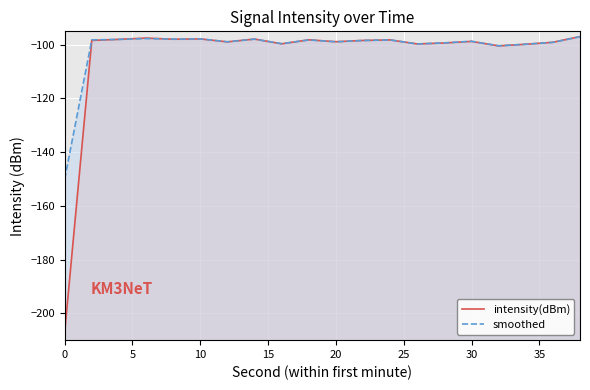

The value of intensity(dBm) at 5 is -98.4. True or false?

True